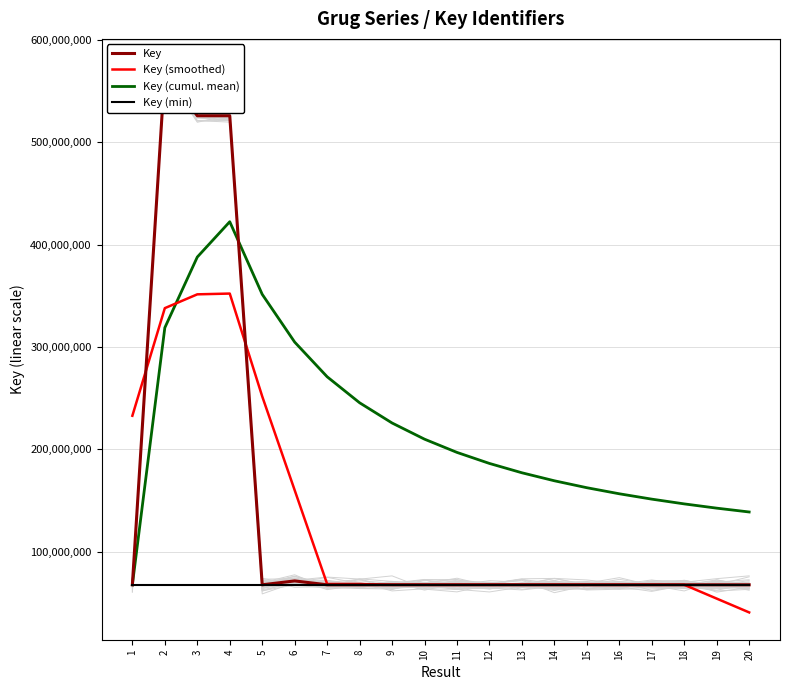

At which category is the sum across all series the highest?

4